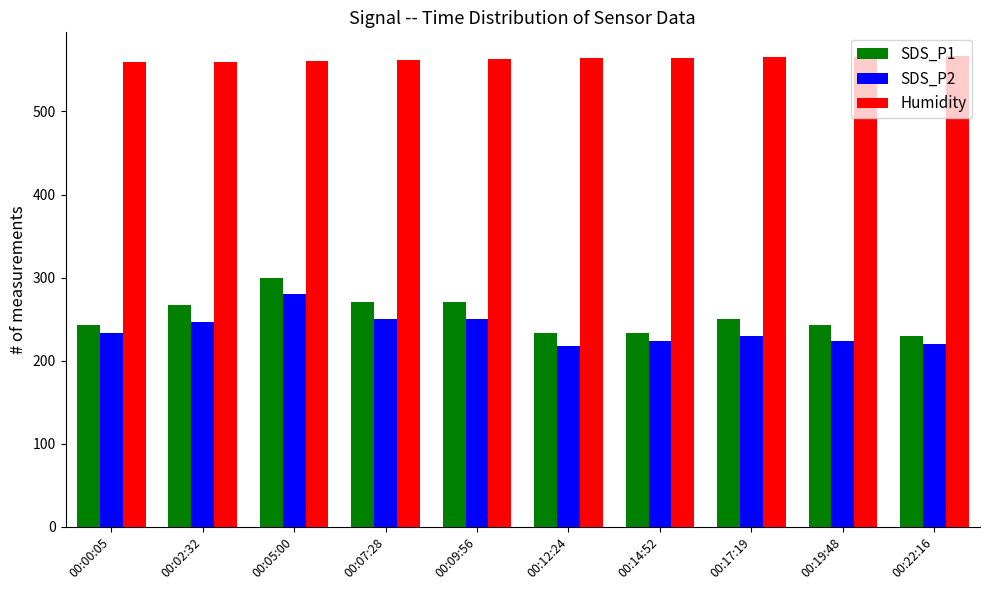

Which series has the largest range (max minus min)?

SDS_P1